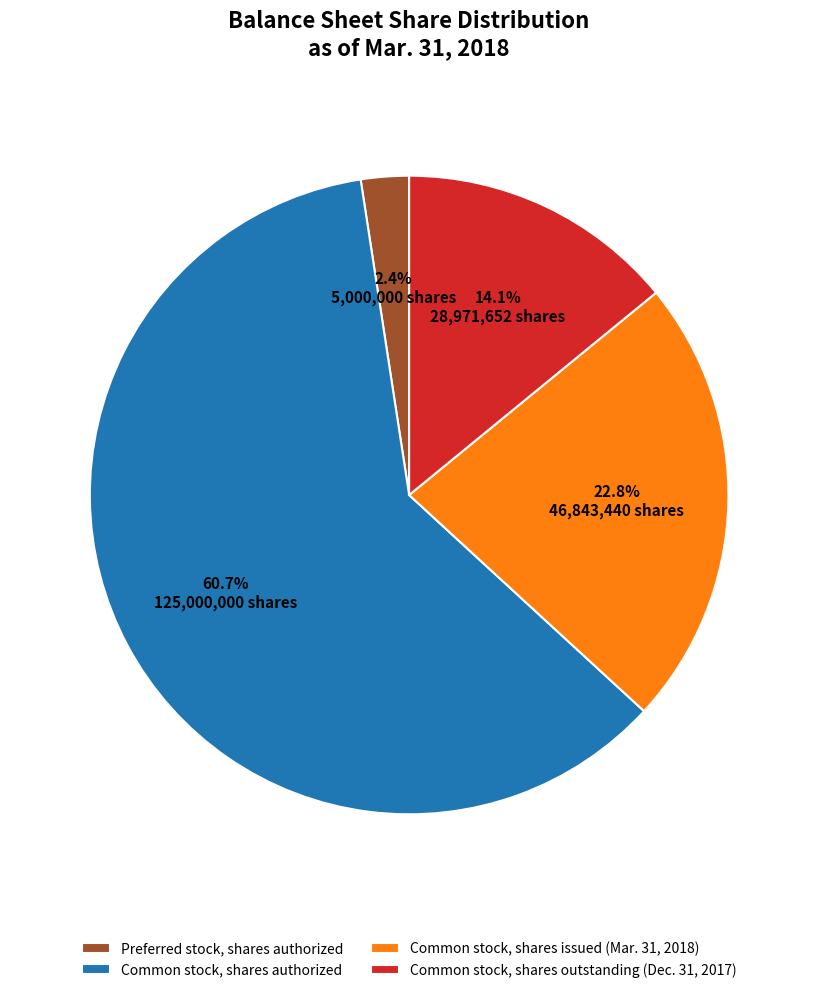

True or false: Common stock, shares issued (Mar. 31, 2018) accounts for 11% of the total.

False